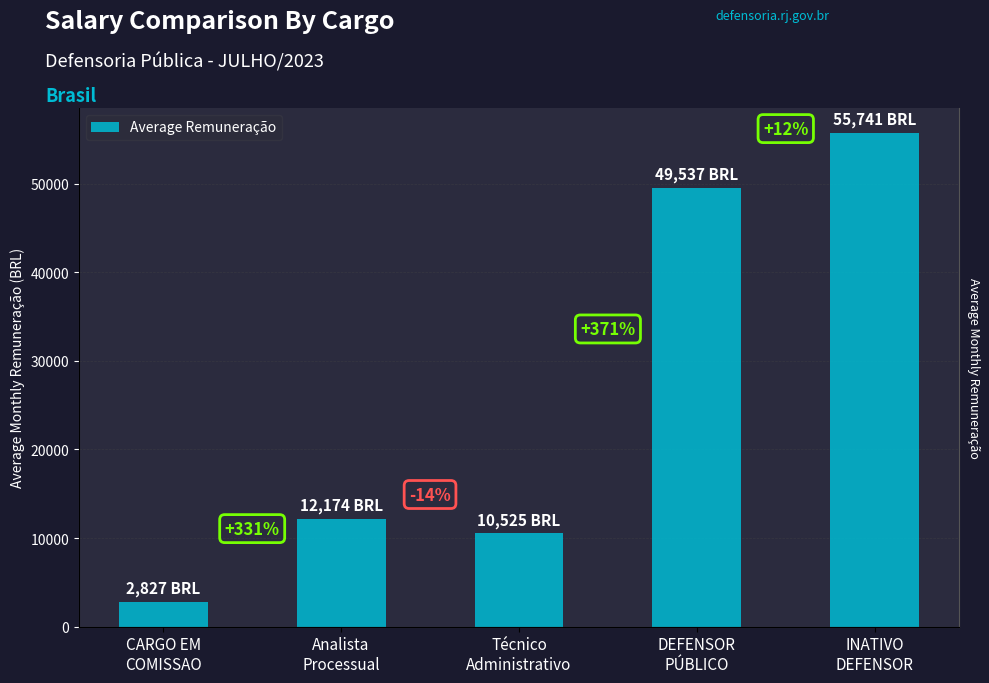

How many data points does each series have?

5